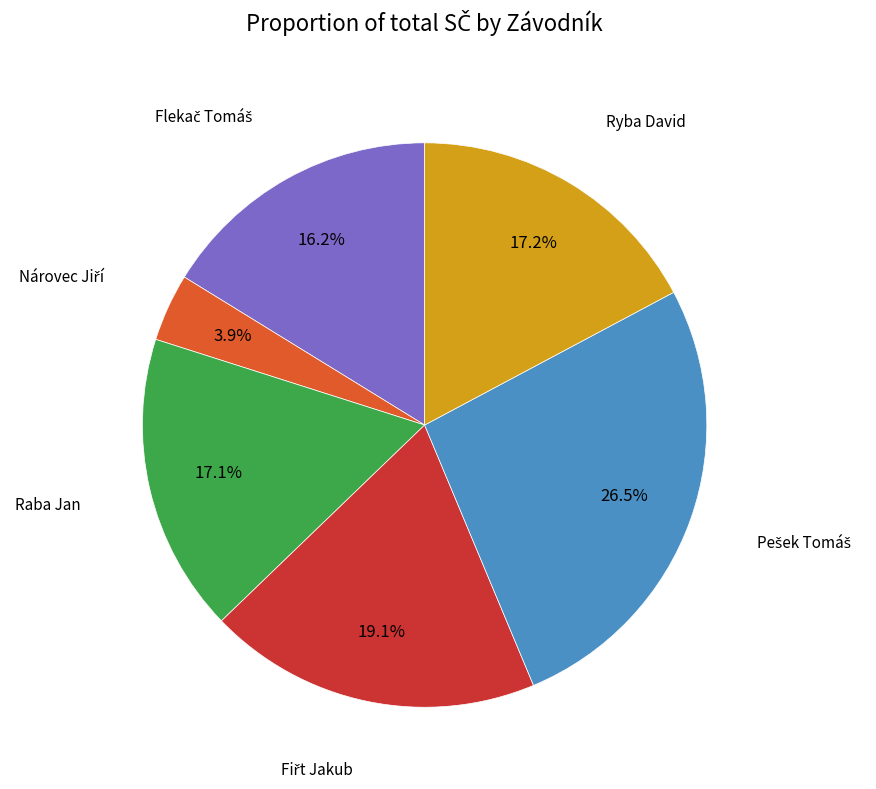

Is there any slice that represents more than half of the pie?

No